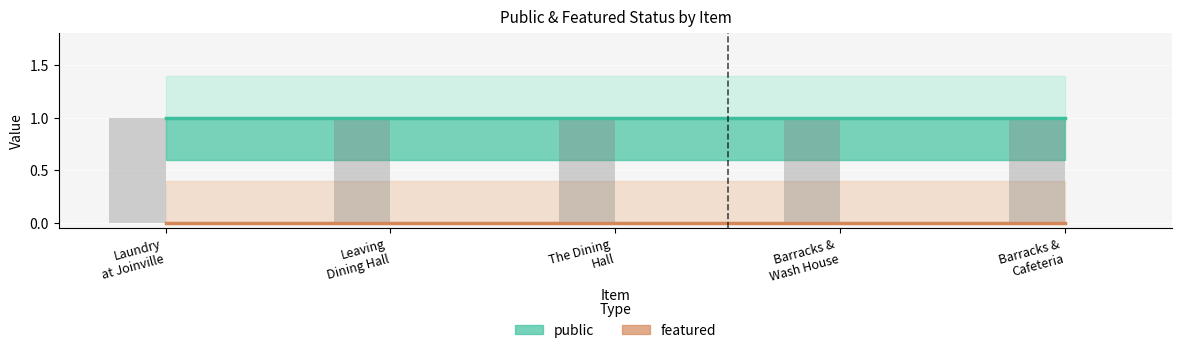

Reading right to left, what are all the values shown in this chart?

public: The Barracks and Cafeteria at Joinville=1.0	The Barracks and Wash House at Joinville=1.0	The Dining Hall at Joinville=1.0	Leaving the Dining Hall=1.0	Laundry at Joinville=1.0
featured: The Barracks and Cafeteria at Joinville=0.0	The Barracks and Wash House at Joinville=0.0	The Dining Hall at Joinville=0.0	Leaving the Dining Hall=0.0	Laundry at Joinville=0.0
public_upper: The Barracks and Cafeteria at Joinville=1.4	The Barracks and Wash House at Joinville=1.4	The Dining Hall at Joinville=1.4	Leaving the Dining Hall=1.4	Laundry at Joinville=1.4
public_lower: The Barracks and Cafeteria at Joinville=0.6	The Barracks and Wash House at Joinville=0.6	The Dining Hall at Joinville=0.6	Leaving the Dining Hall=0.6	Laundry at Joinville=0.6
featured_upper: The Barracks and Cafeteria at Joinville=0.4	The Barracks and Wash House at Joinville=0.4	The Dining Hall at Joinville=0.4	Leaving the Dining Hall=0.4	Laundry at Joinville=0.4
featured_lower: The Barracks and Cafeteria at Joinville=0.0	The Barracks and Wash House at Joinville=0.0	The Dining Hall at Joinville=0.0	Leaving the Dining Hall=0.0	Laundry at Joinville=0.0